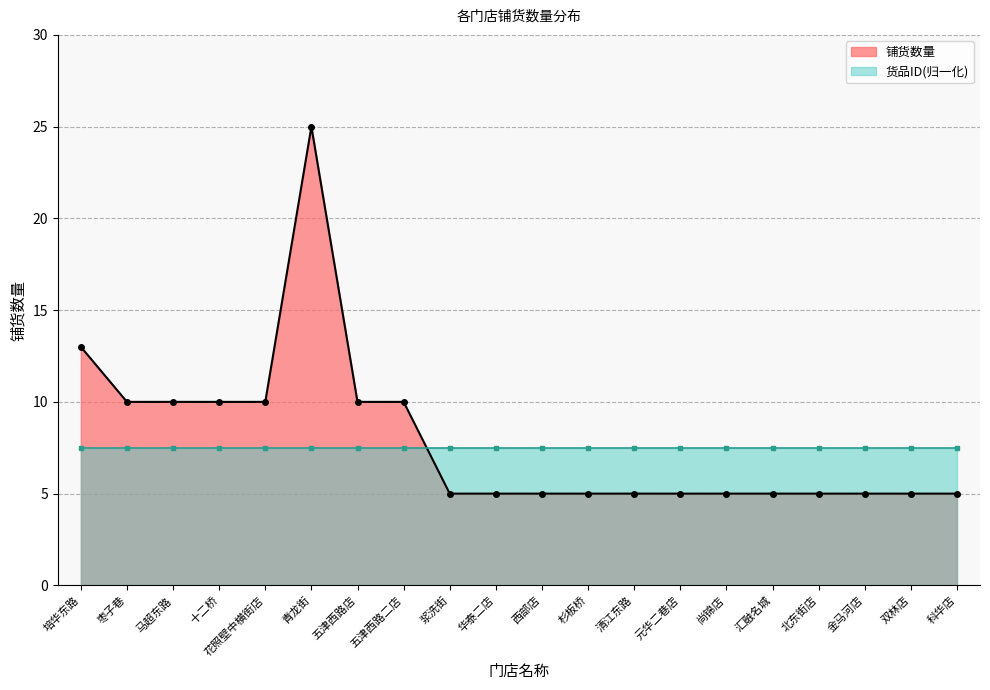

Which category has the lowest value across all series?

浆洗街